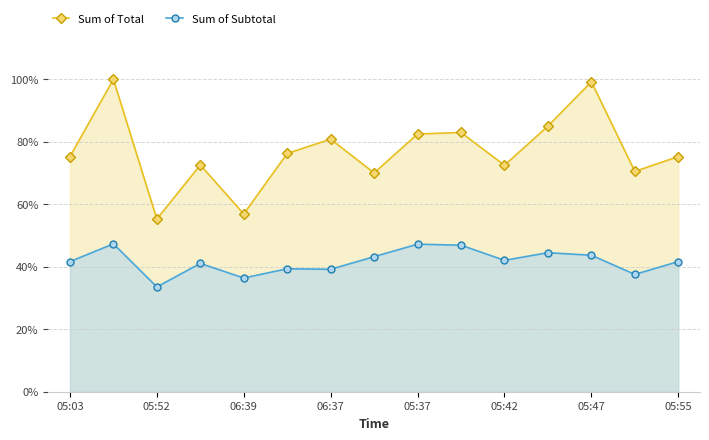

What is the difference between the highest and lowest values at 05:37?

35.3